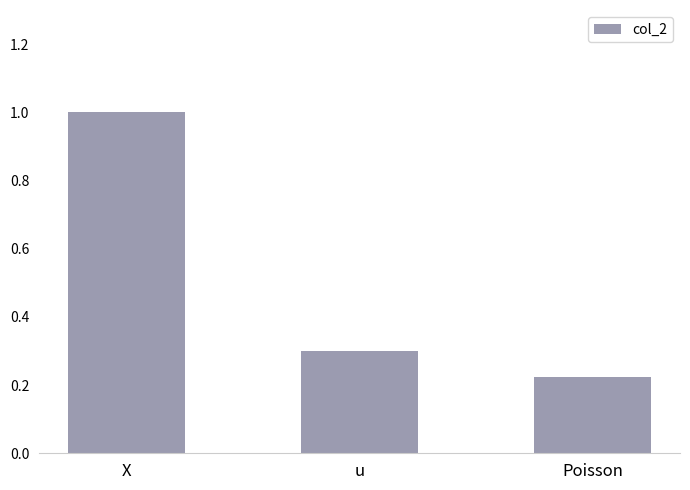

At which label is the value closest to 0?

Poisson